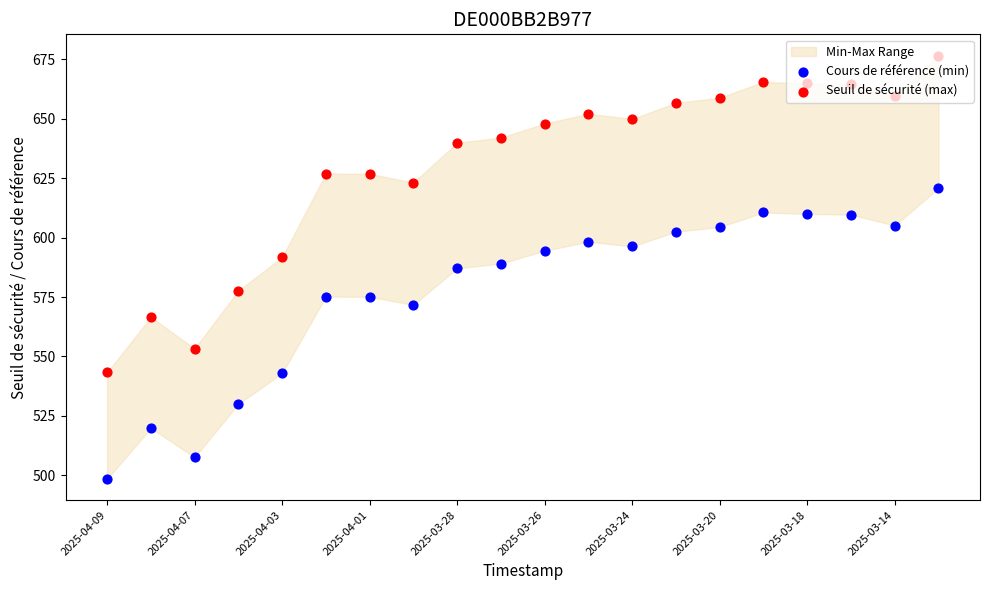

Which series has the largest total across all categories?

Seuil de sécurité (max)